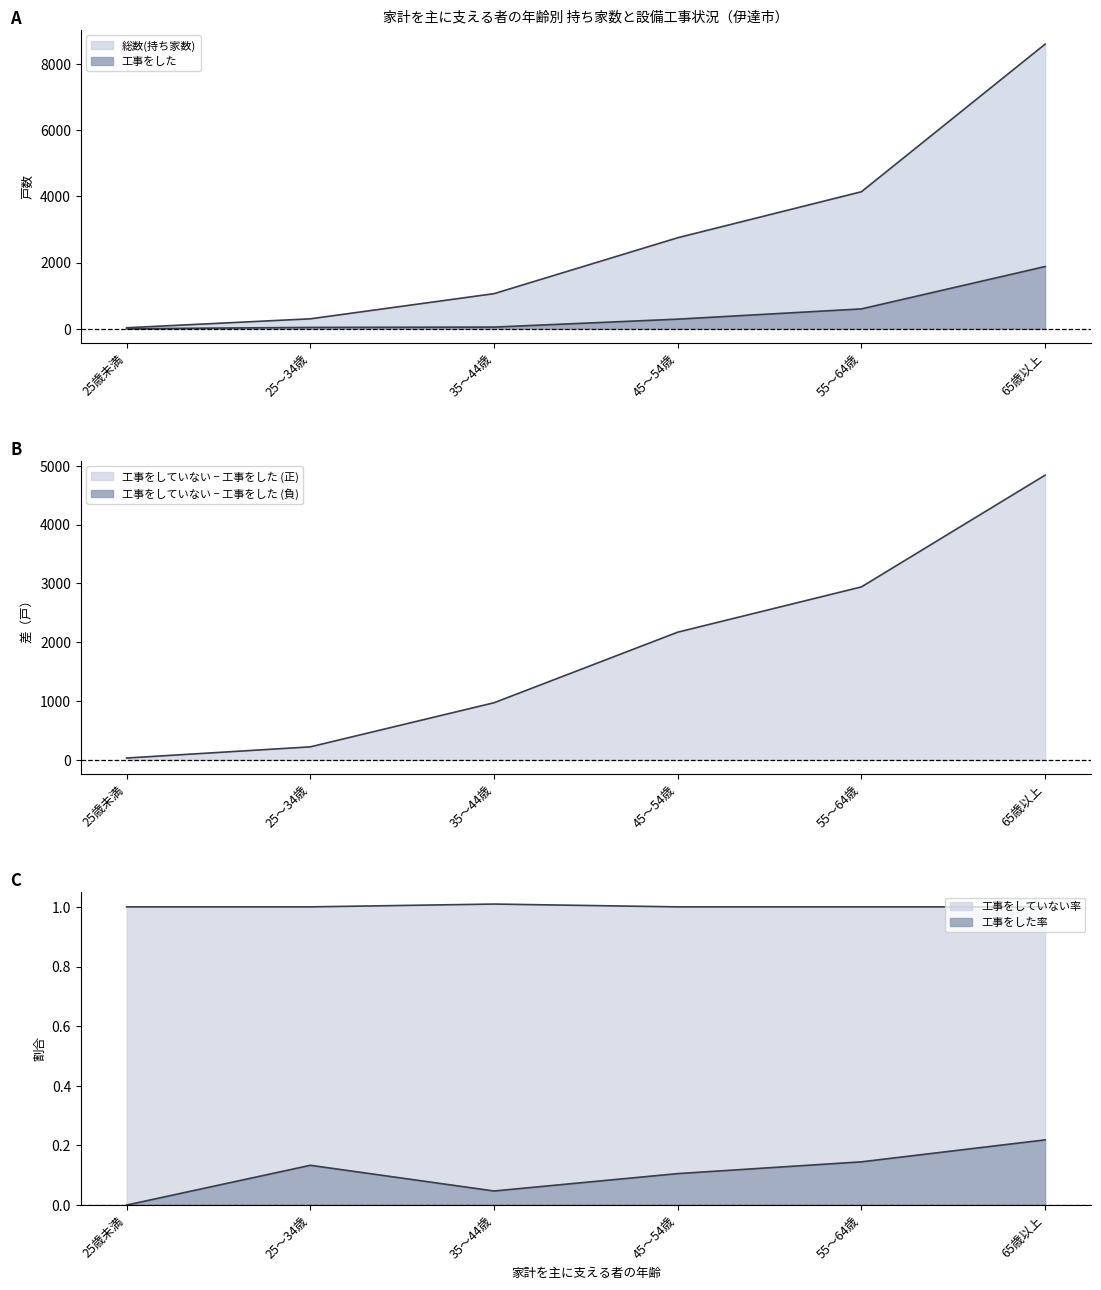

True or false: 総数(持ち家数) has more than 0 points higher than both neighbors.

False